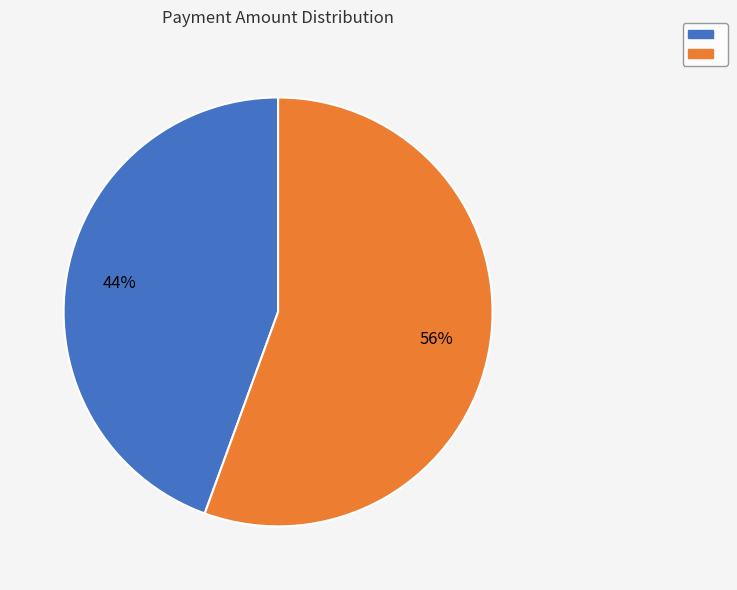

Is there any slice that represents more than half of the pie?

Yes